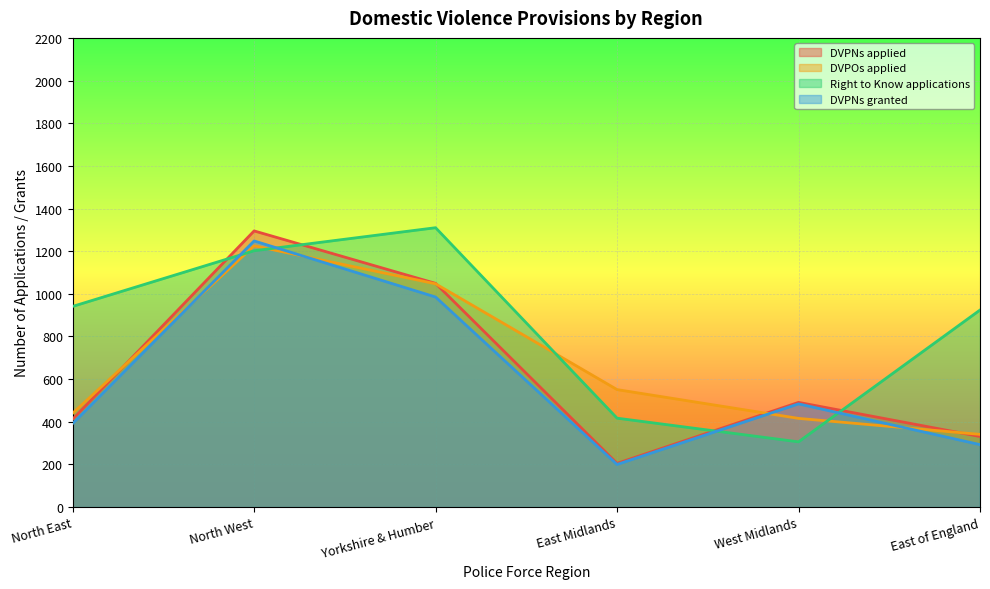

At Yorkshire & Humber, list the series in order from smallest to largest.

DVPNs granted, DVPOs applied, DVPNs applied, Right to Know applications